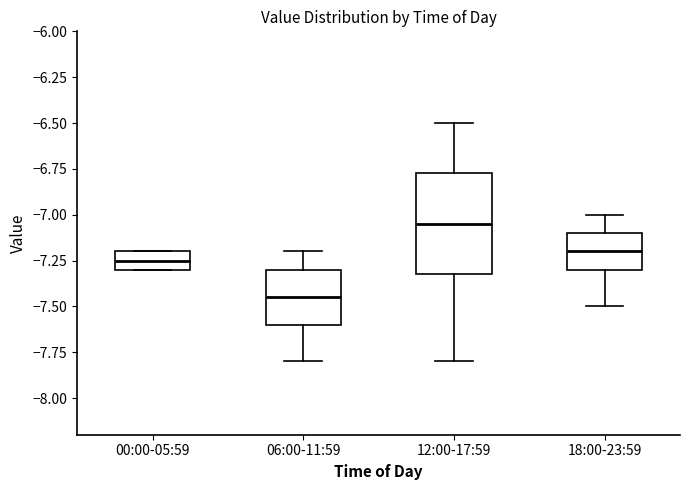

Reading left to right, read every box against the y-axis: the position of its median line, the range the box covers, and the ends of its whiskers. The values are not printed on the chart, so give them approximately, as read against the axis.

00:00-05:59: median -7.25, box -7.30 to -7.20, whiskers -7.30 to -7.20
06:00-11:59: median -7.45, box -7.60 to -7.30, whiskers -7.80 to -7.20
12:00-17:59: median -7.05, box -7.30 to -6.75, whiskers -7.80 to -6.50
18:00-23:59: median -7.20, box -7.30 to -7.10, whiskers -7.50 to -7.00